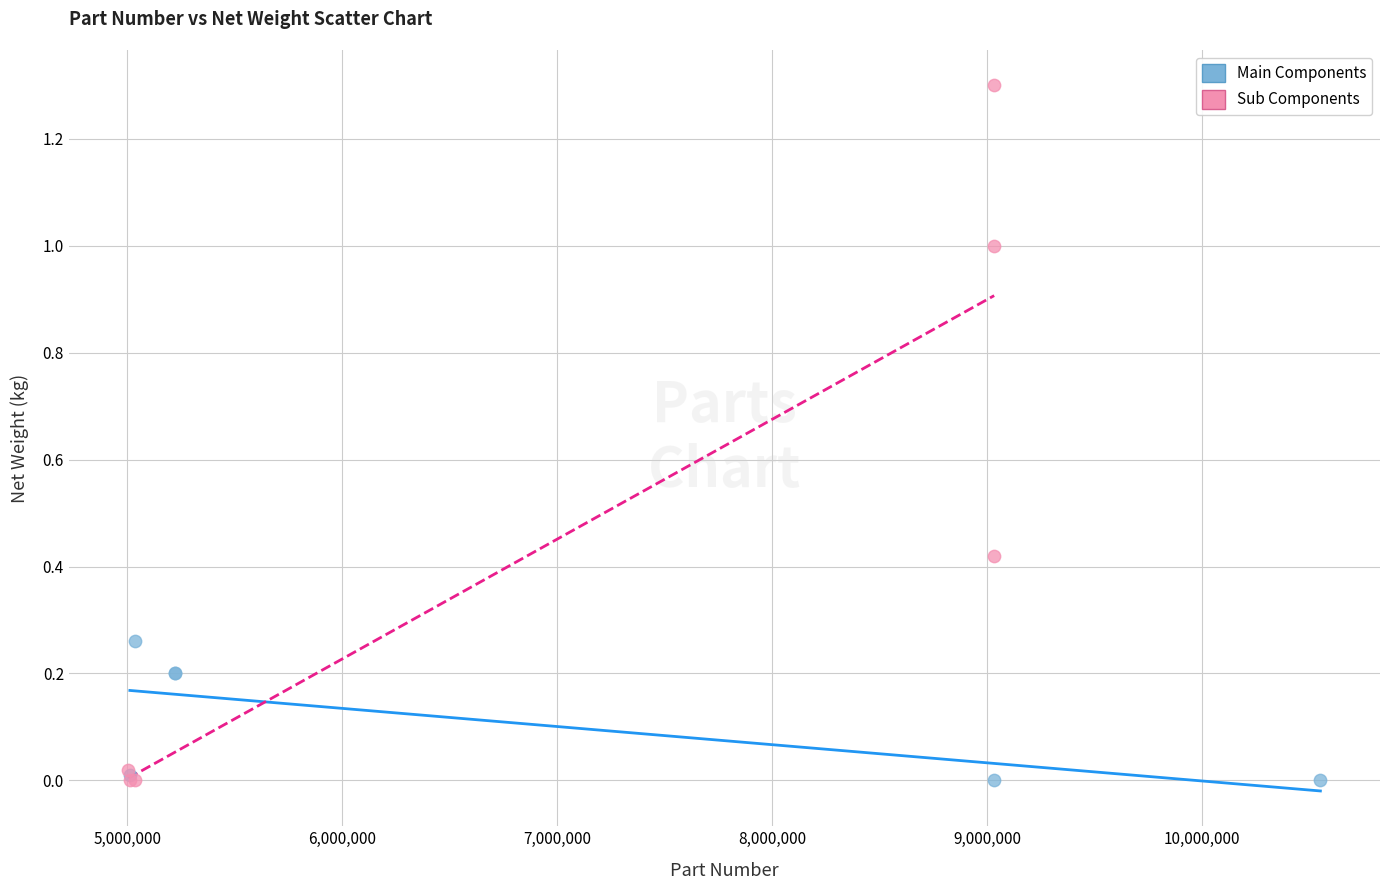

Which series contains the highest Y value?

Sub Components